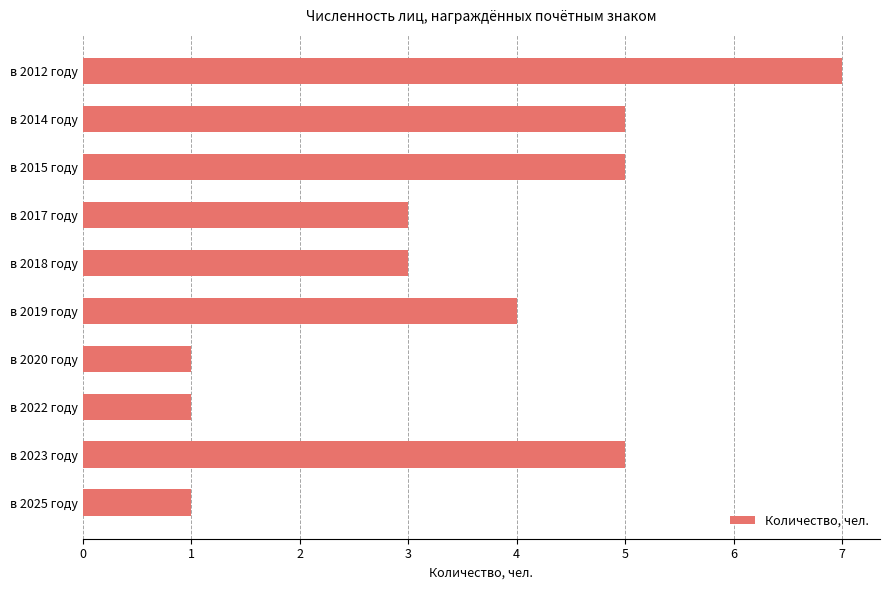

Which has a higher value, в 2019 году or в 2018 году?

в 2019 году